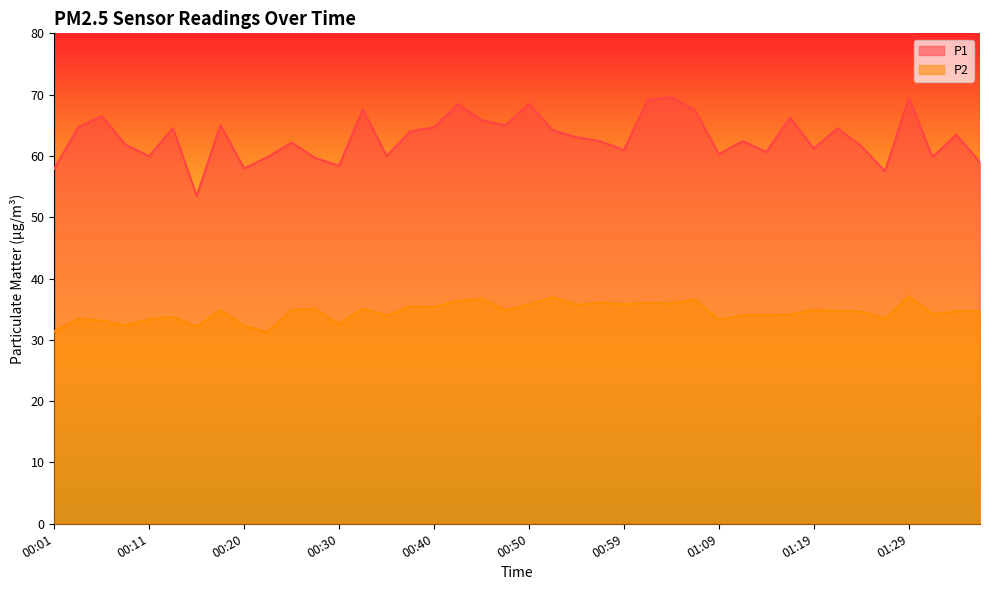

True or false: P2 and P1 cross at least once.

False